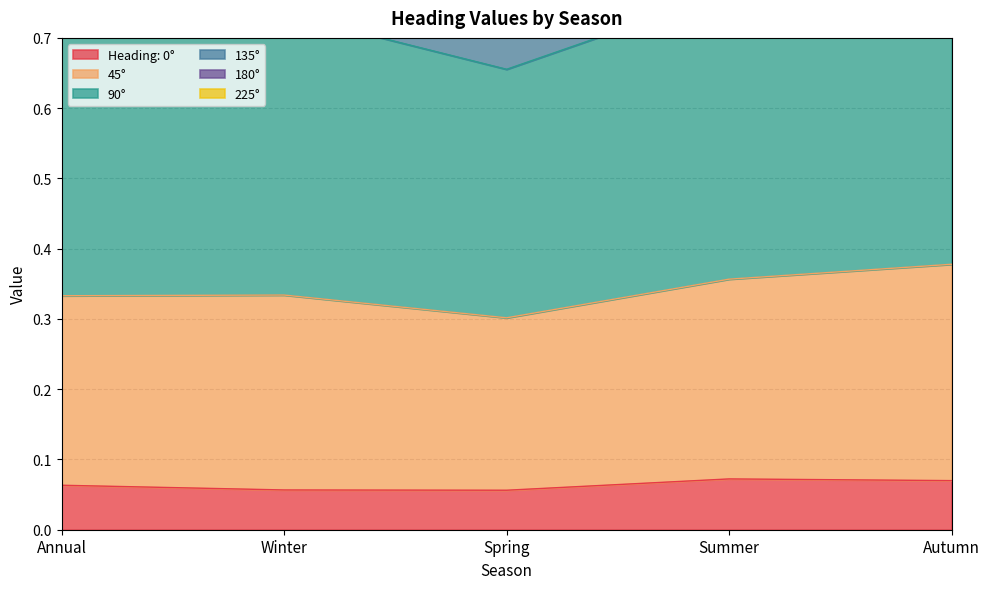

At which label does 90° reach its peak?

Autumn